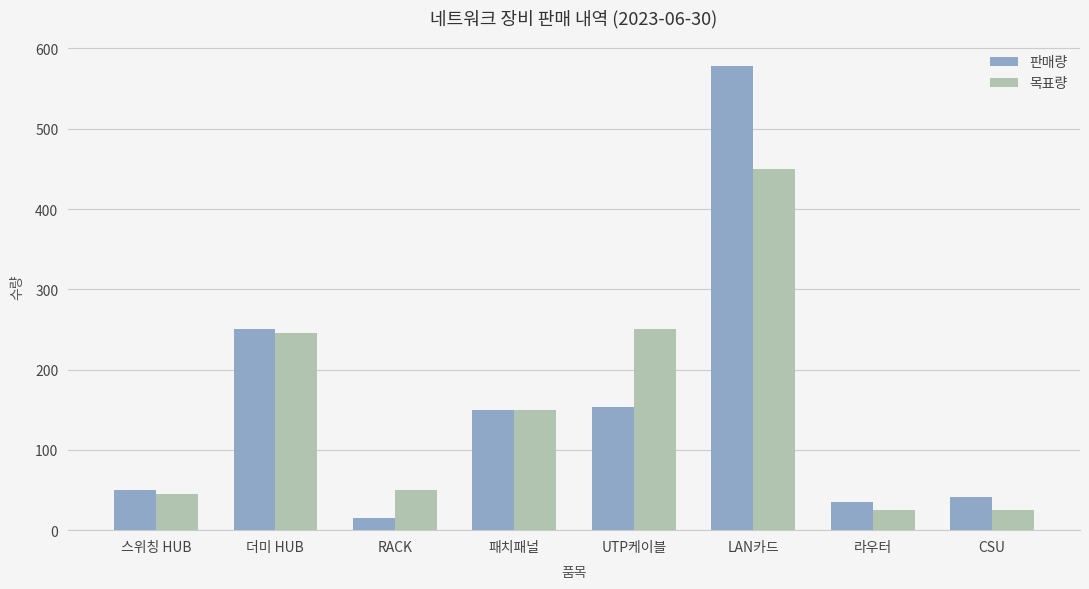

Where is 목표량 nearest to the value 237?

더미 HUB